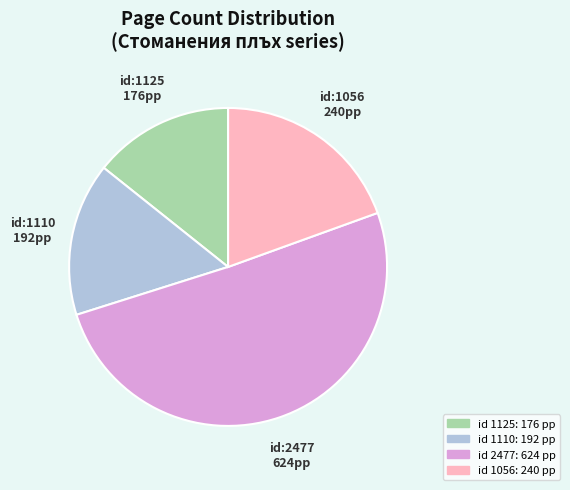

Is there a majority slice in this chart?

Yes